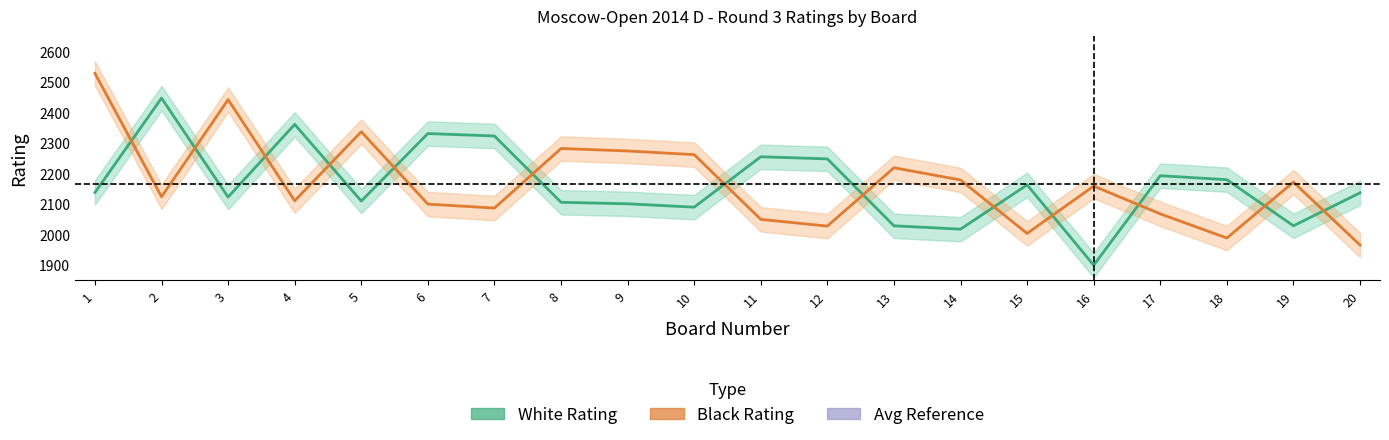

What is the average value of the Black Rating series?

2169